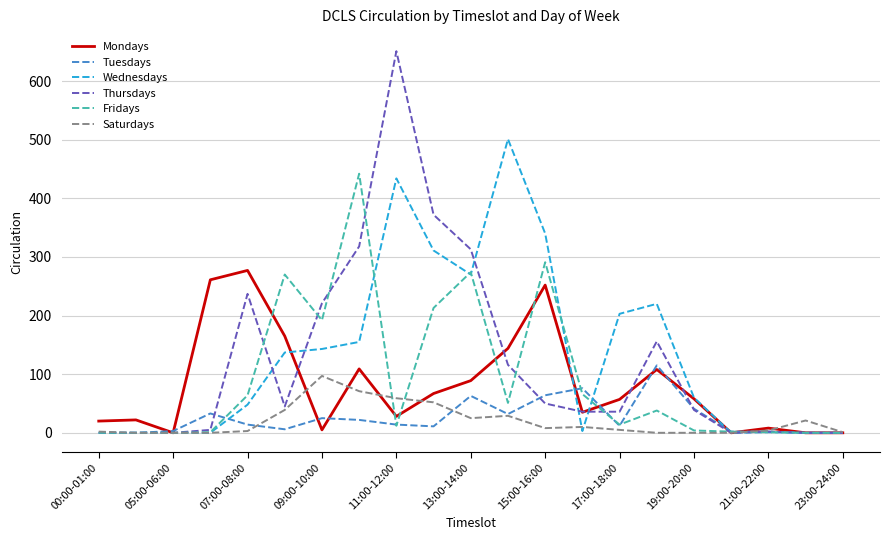

What is the greatest value displayed?

651